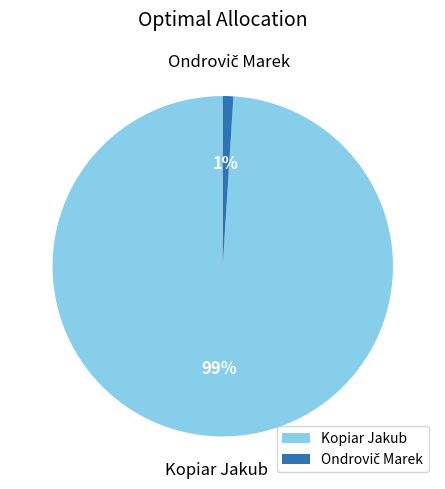

What is the largest slice in the pie chart?

Kopiar Jakub